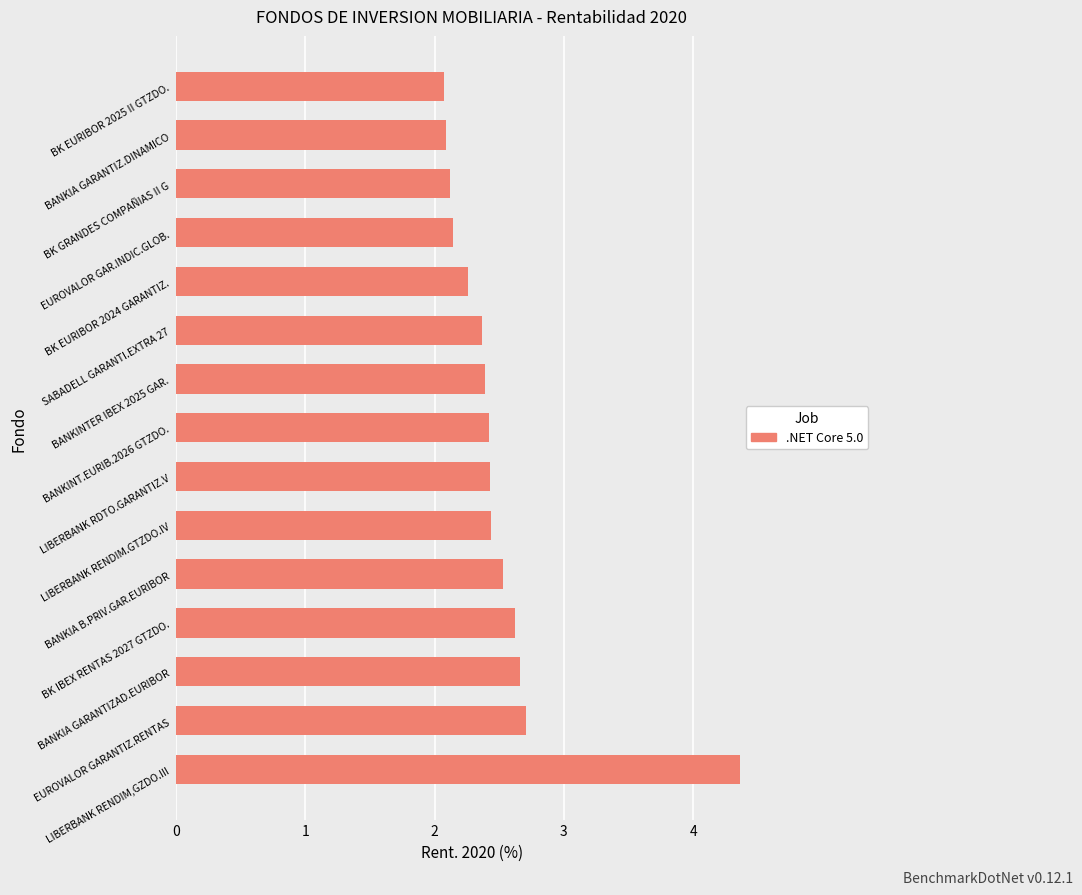

What is the difference between the second highest and second lowest values?

0.6